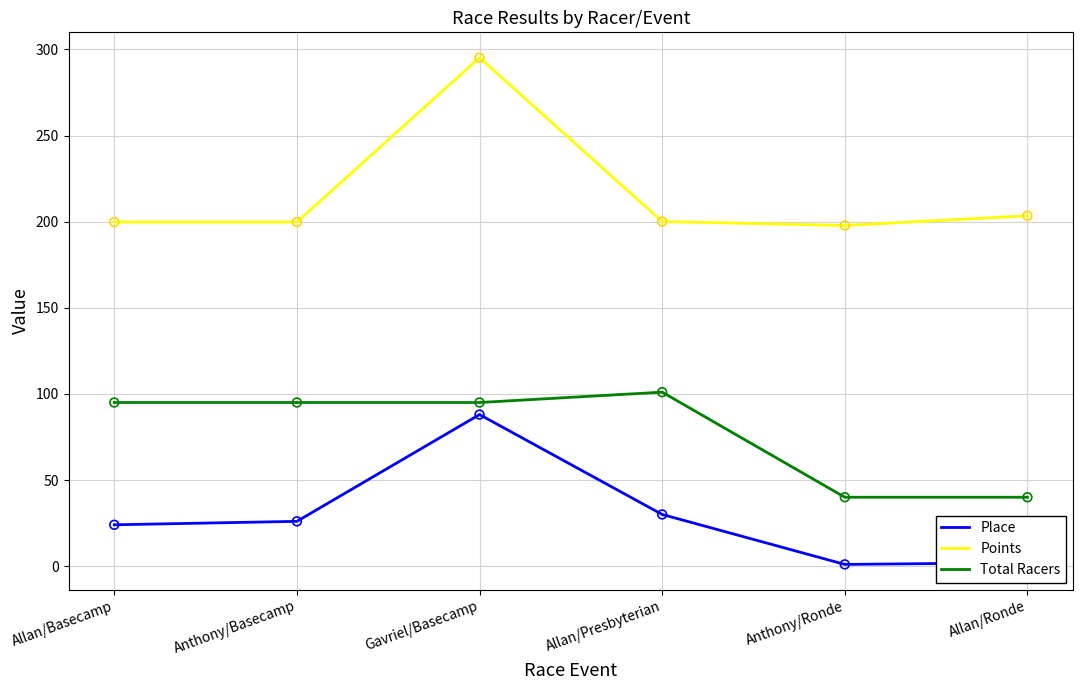

Which series has the largest range (max minus min)?

Points